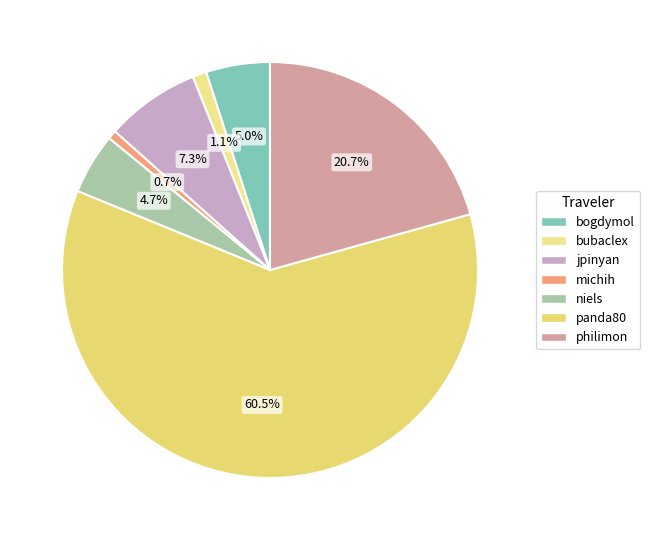

What is the change in value from bubaclex to jpinyan?

+184.7